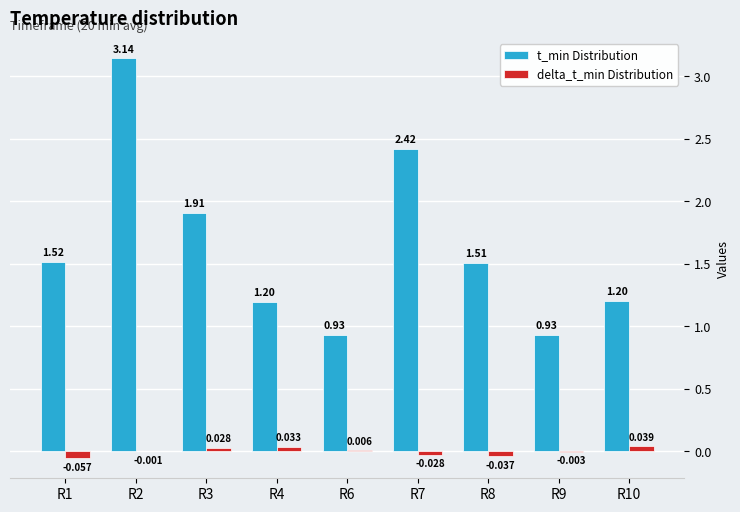

Between R2 and R10, which series saw the biggest shift?

t_min Distribution